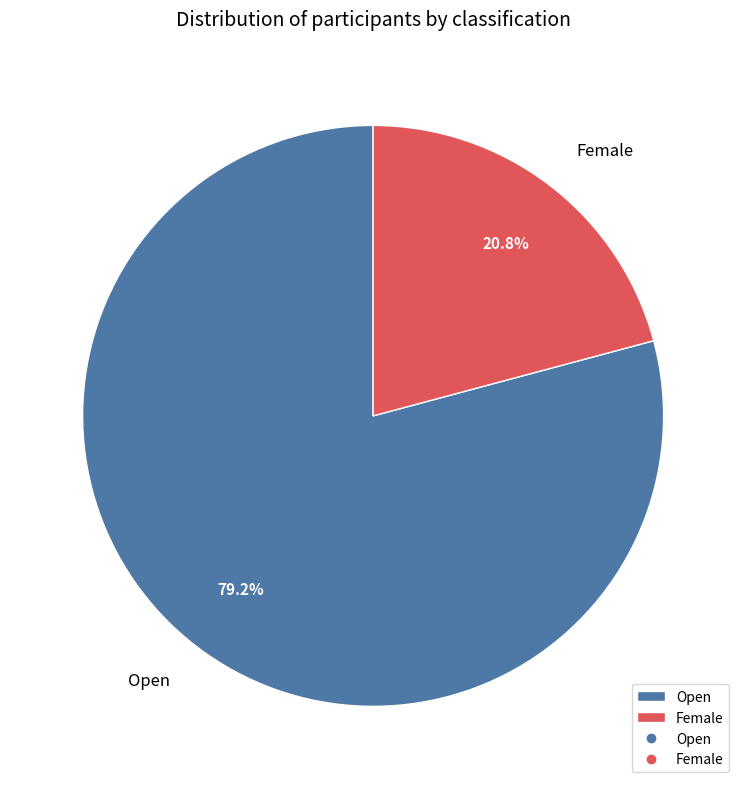

To the nearest percent, what percentage of the pie is Open?

79%